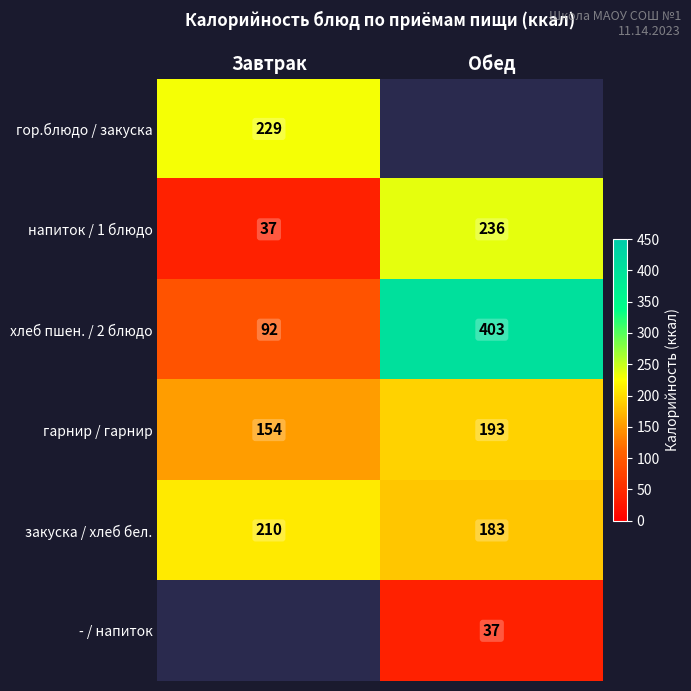

What is the approximate value of закуска / хлеб бел. at Завтрак, to the nearest 10?

210